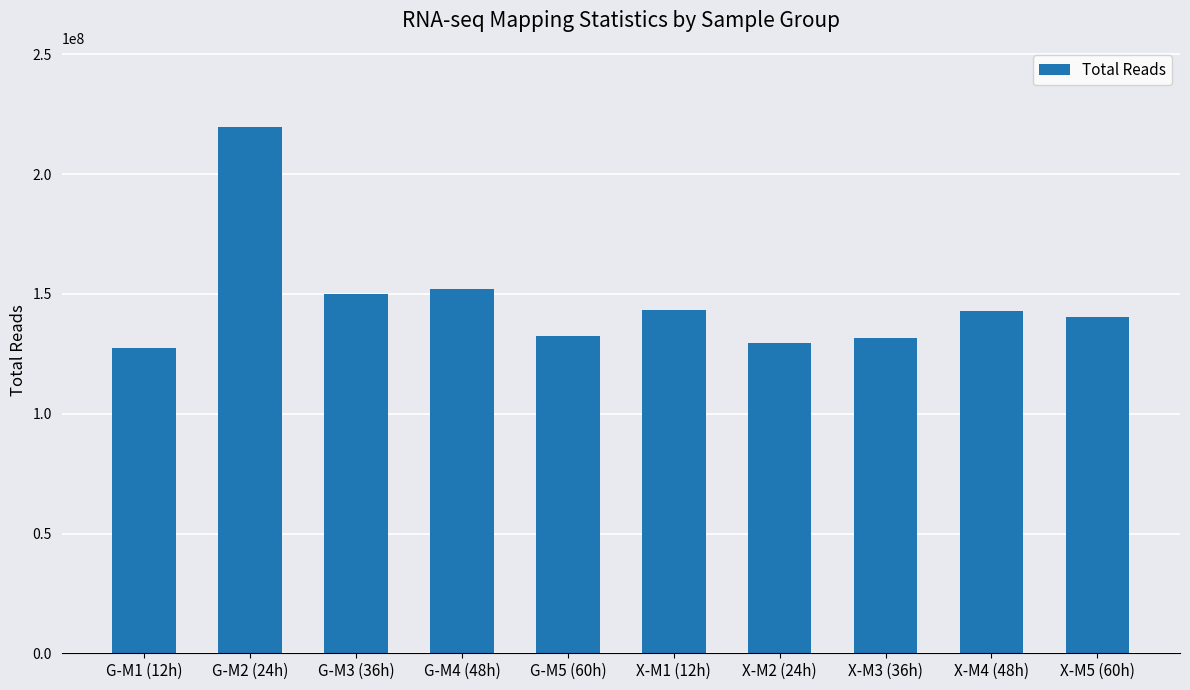

What is the difference between the values at X-M1 (12h) and G-M4 (48h)?

8501357